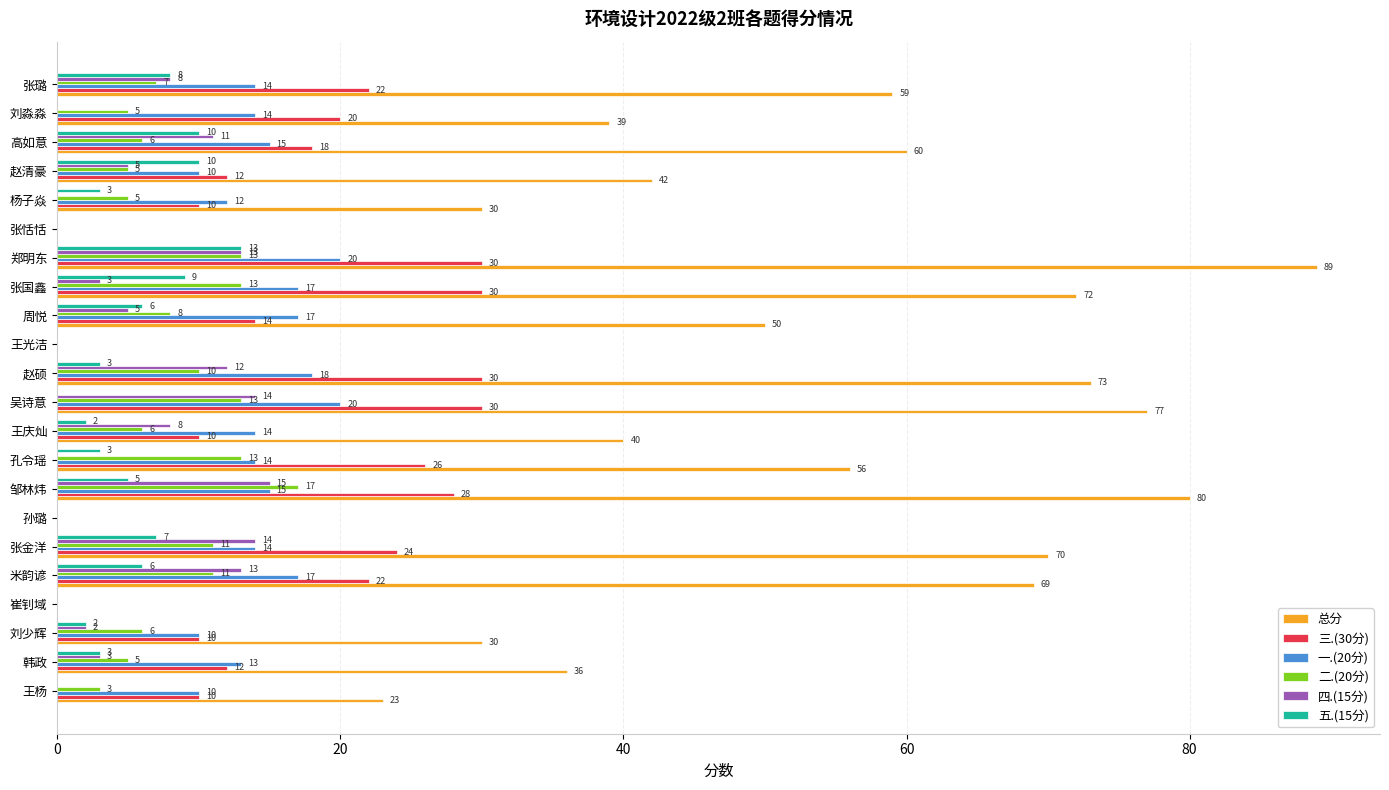

How many distinct data groups are displayed?

6